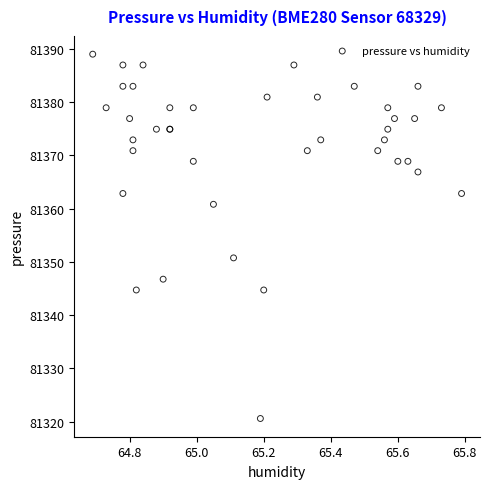

What Y value in the scatter plot is closest to 81354?

81350.8